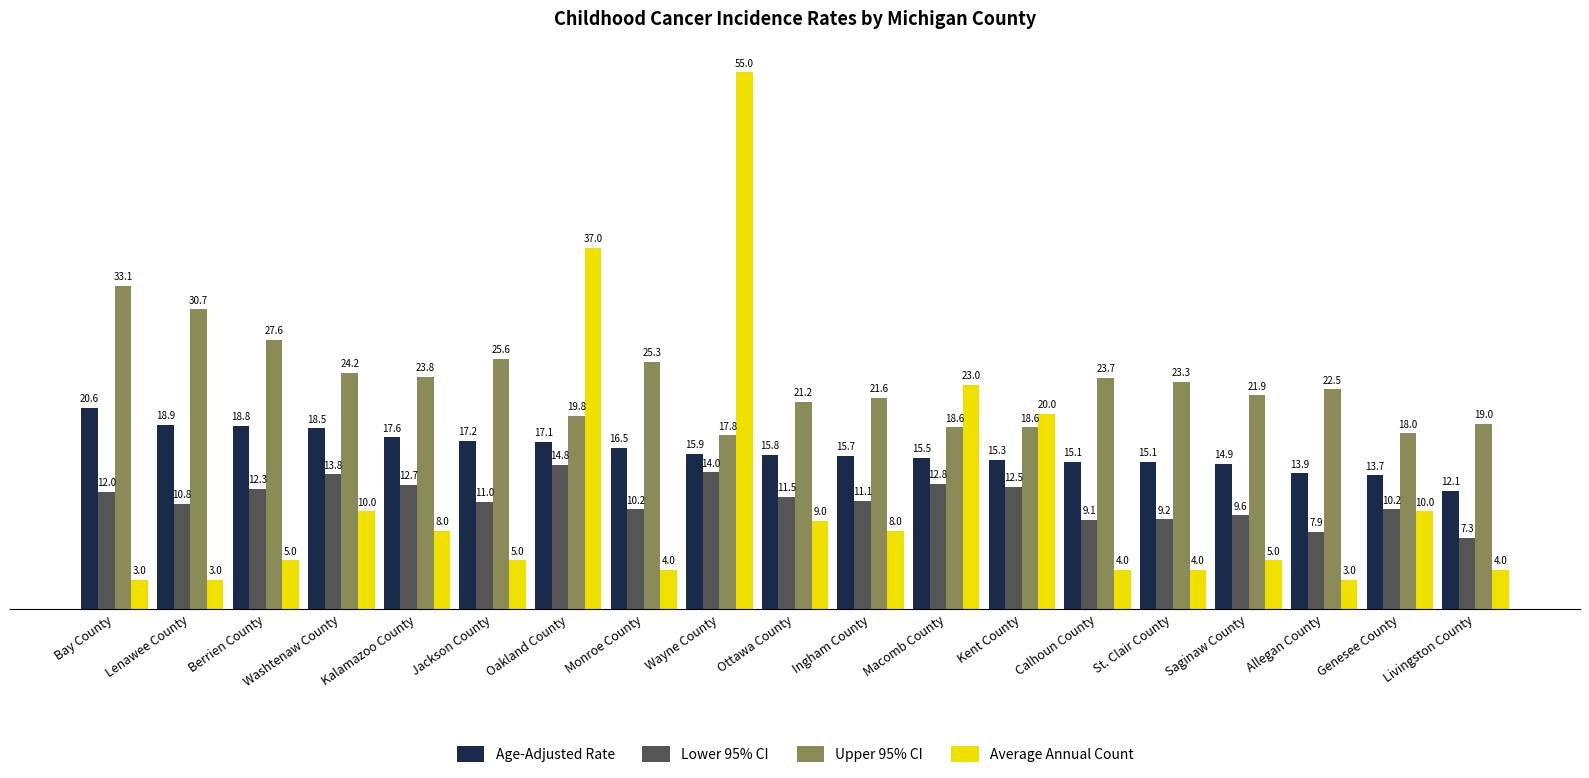

How many bars are there in total?

76